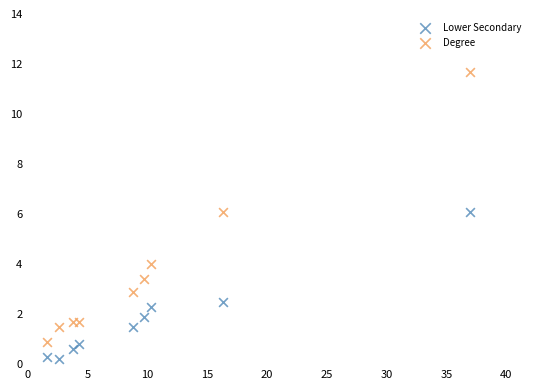

Across all data points, what is the range of Y values (max minus min)?

11.5